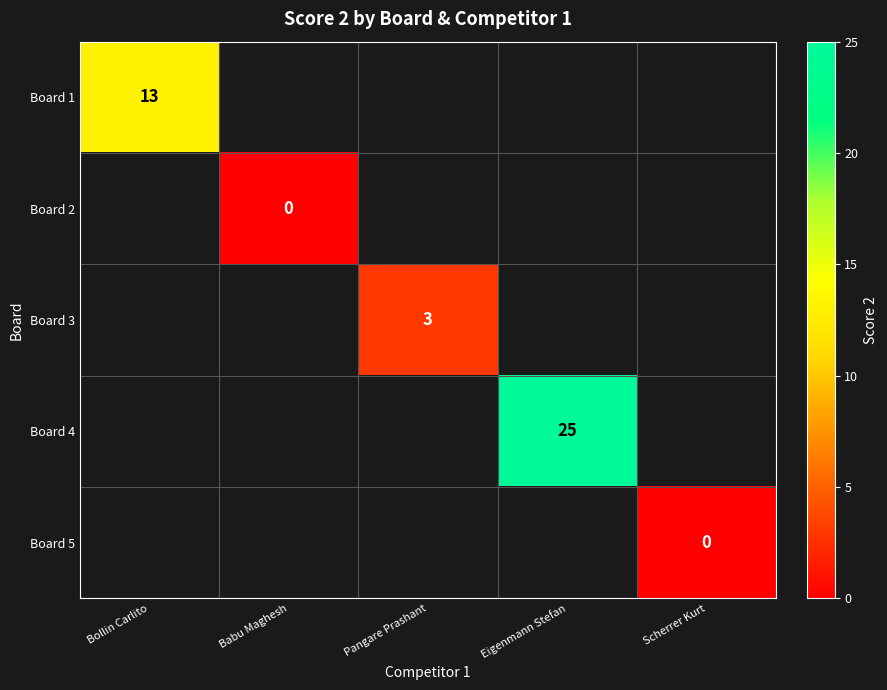

At Eigenmann Stefan, list the series in order from largest to smallest.

Board 1, Board 2, Board 3, Board 4, Board 5